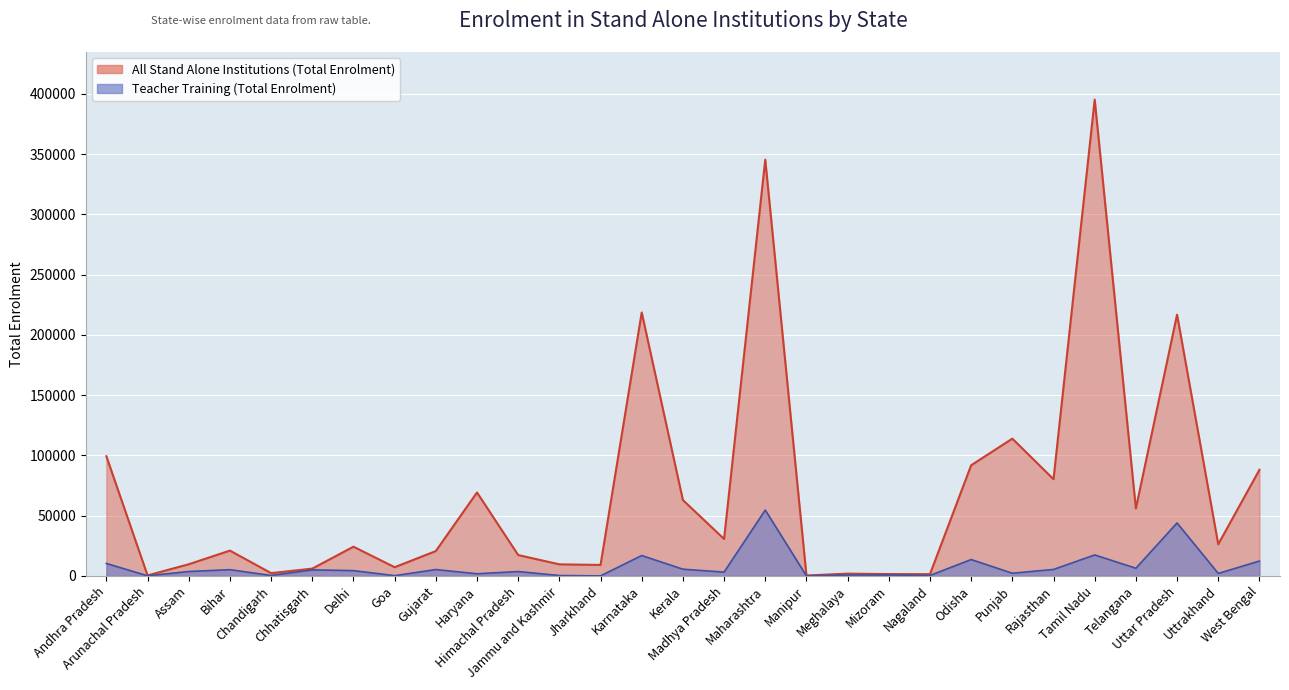

Where is Teacher Training (Total Enrolment) nearest to the value 27318?

Tamil Nadu